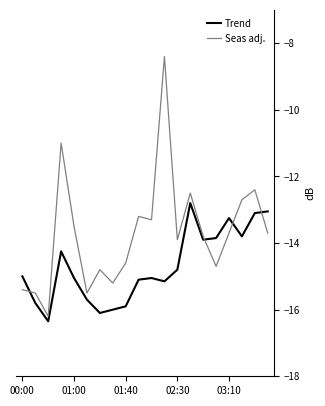

What is the average value of the Seas adj. series?

-13.7